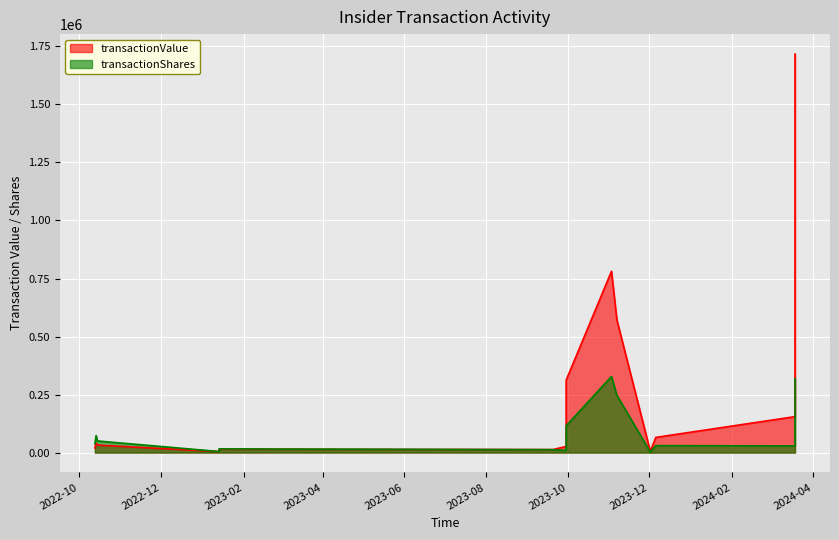

What is the value of the transactionShares point at the 15th from the left?

15870